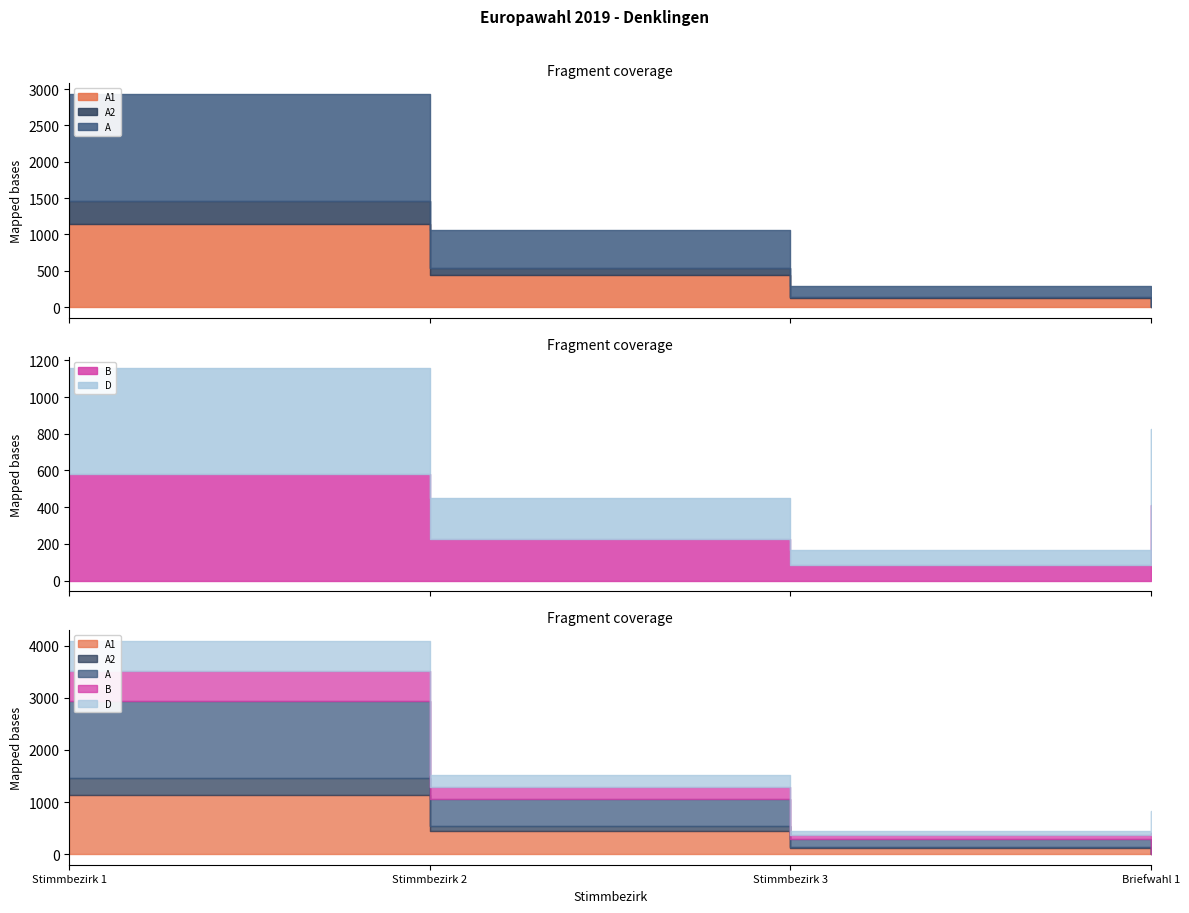

How many positive values does the A2 series have?

3